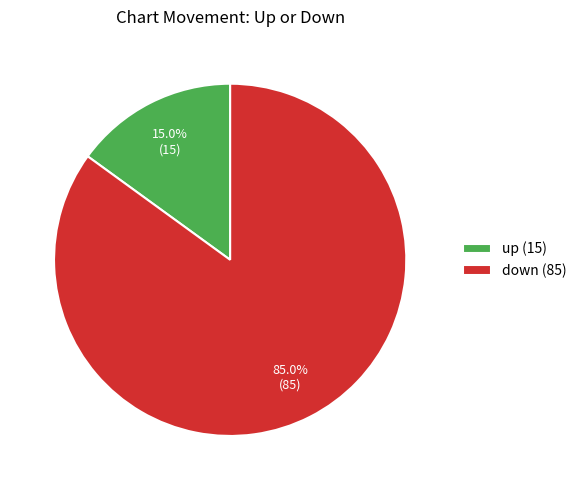

Count the number of slices in the pie.

2